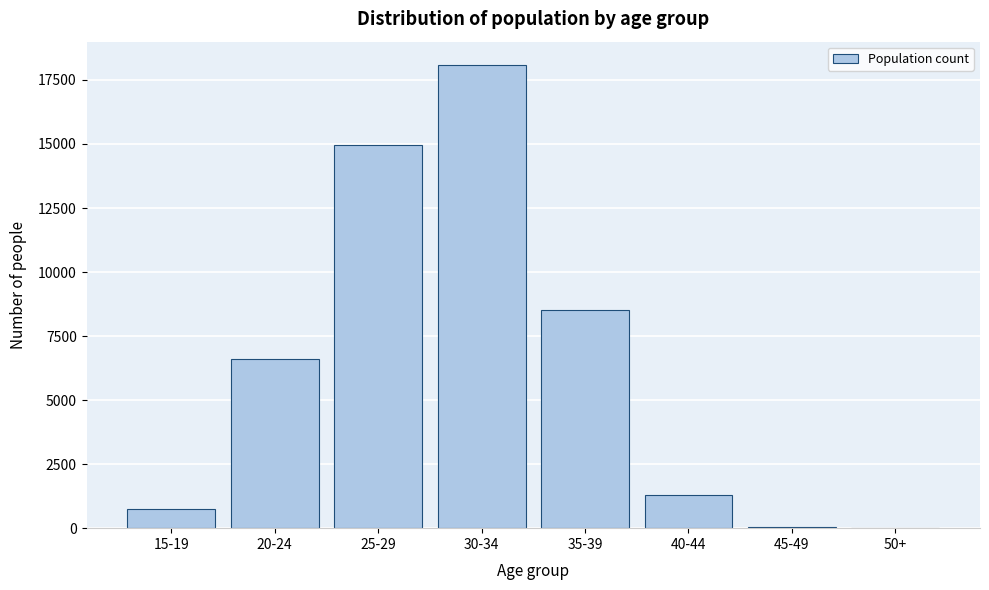

What is the maximum value shown in the chart?

18091